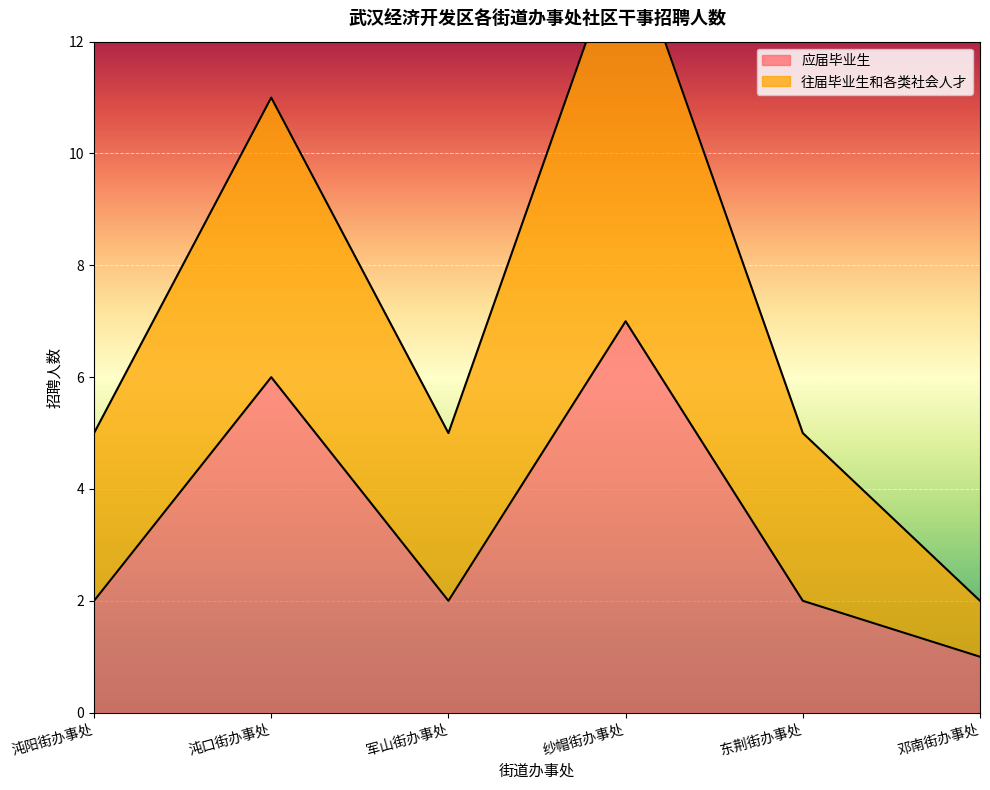

What is the label of the 6th point from the right?

沌阳街办事处